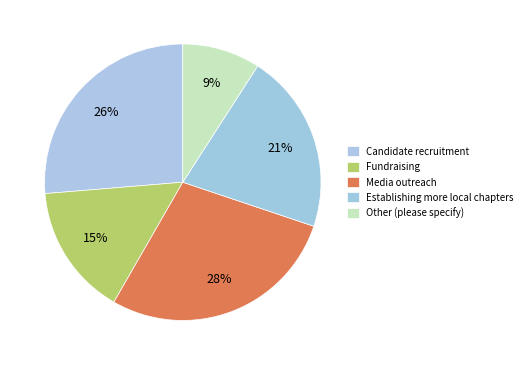

To the nearest percent, what is the difference between the Candidate recruitment and Fundraising slice percentages?

11%